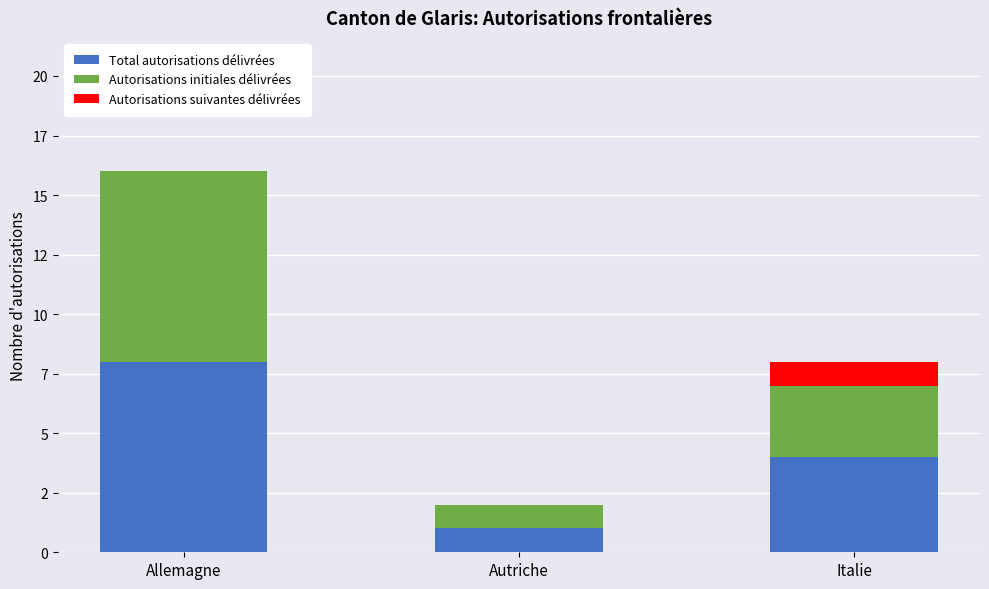

Which series has the largest total across all categories?

Total autorisations délivrées